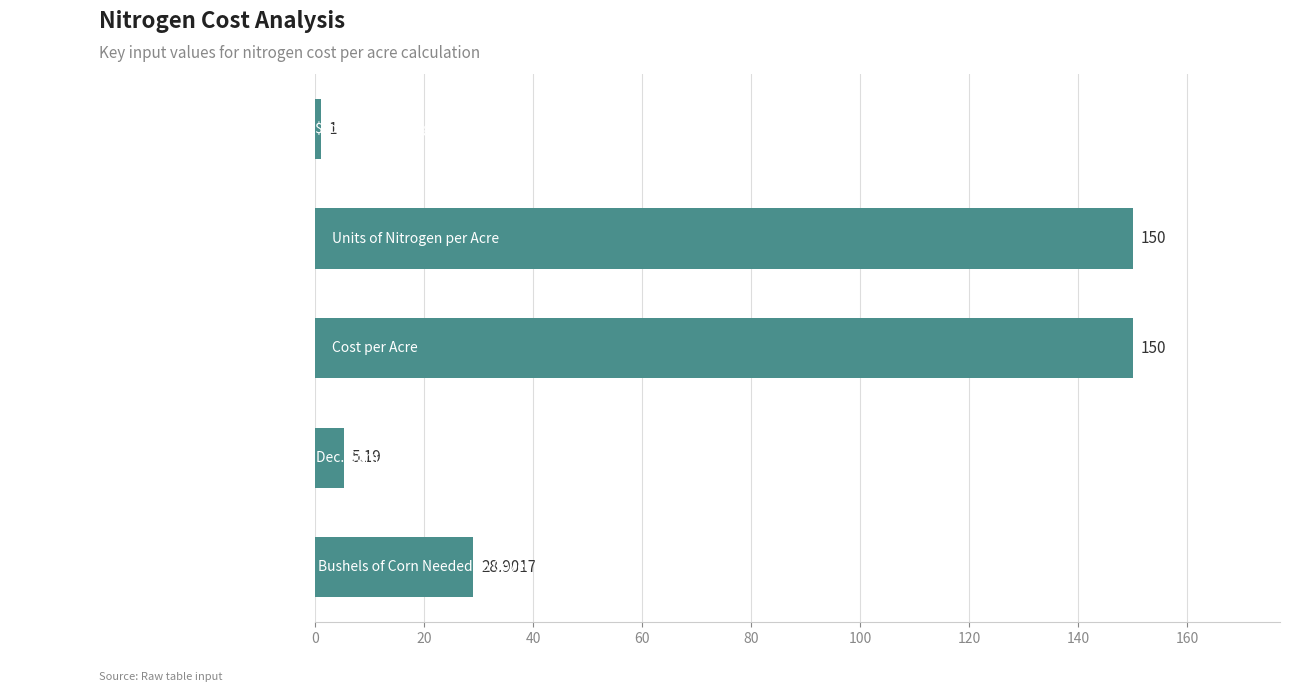

Between Dec. Corn Price and Cost per Acre, which is larger?

Cost per Acre